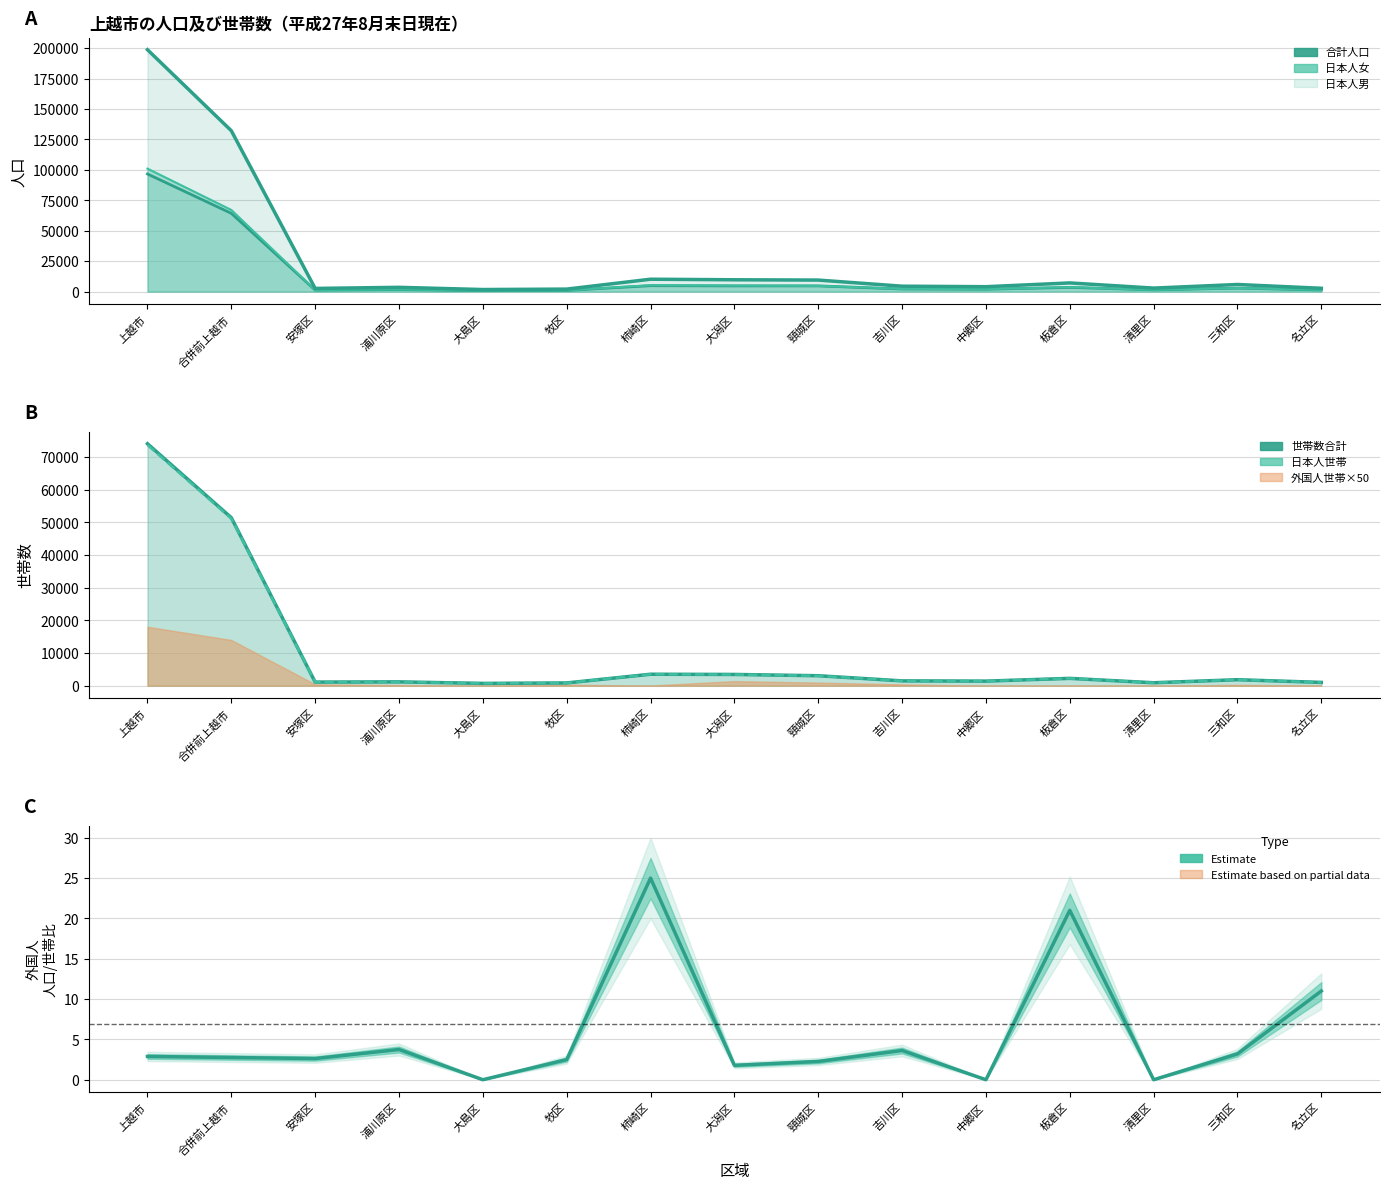

True or false: 日本人男 and 合計人口 cross at least once.

False